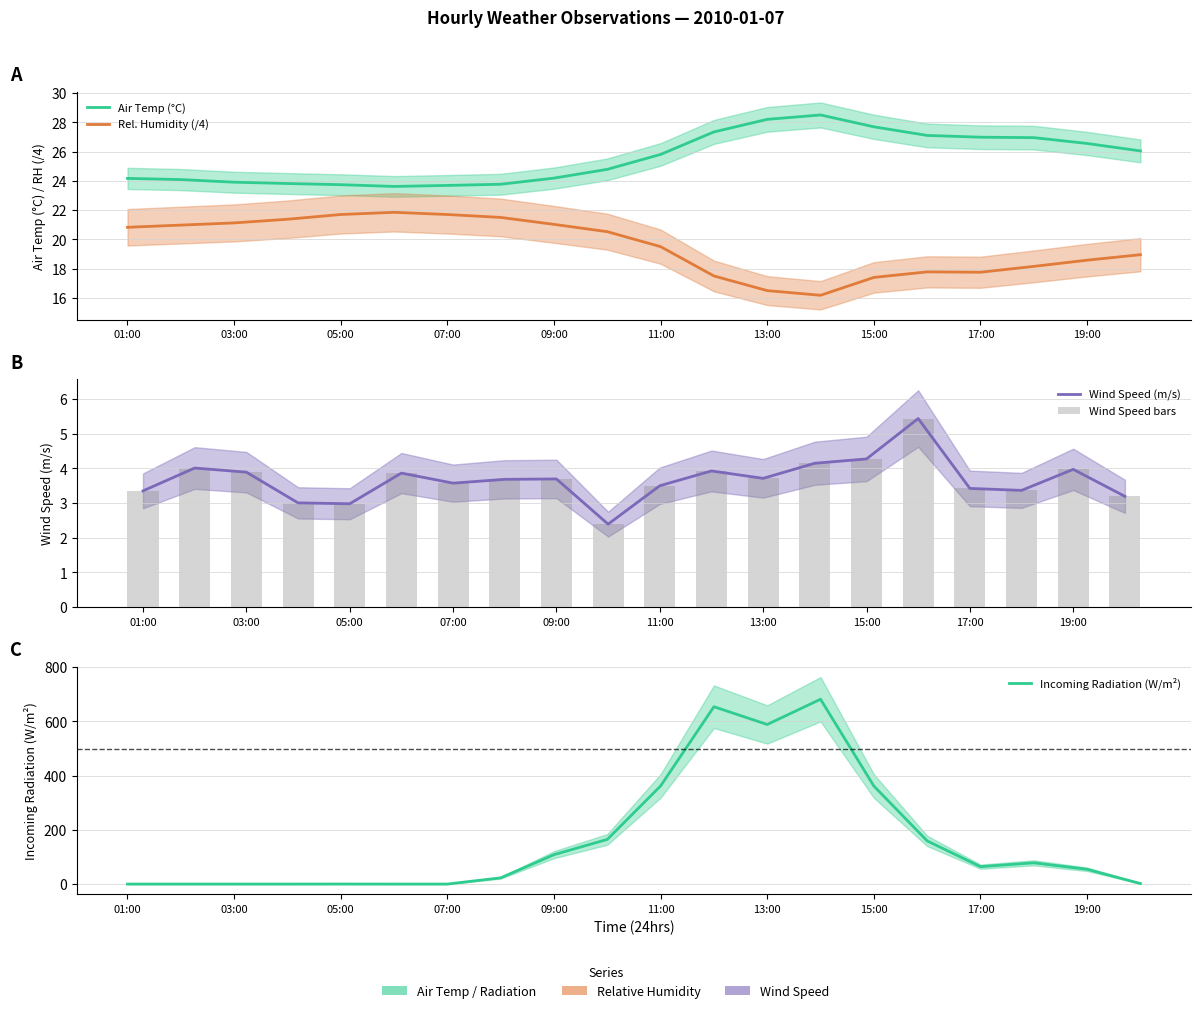

What are all the series names shown in the legend?

Air Temp (°C), Rel. Humidity (/4), Wind Speed (m/s), Wind Speed bars, Incoming Radiation (W/m²)